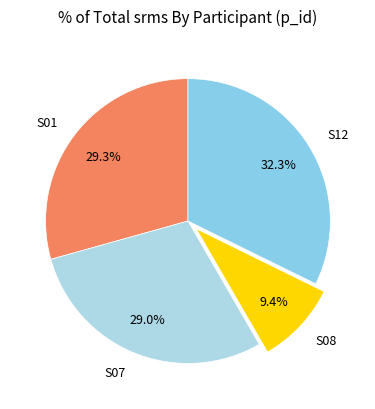

What is the ratio of the value at S01 to the value at S08?

3.1